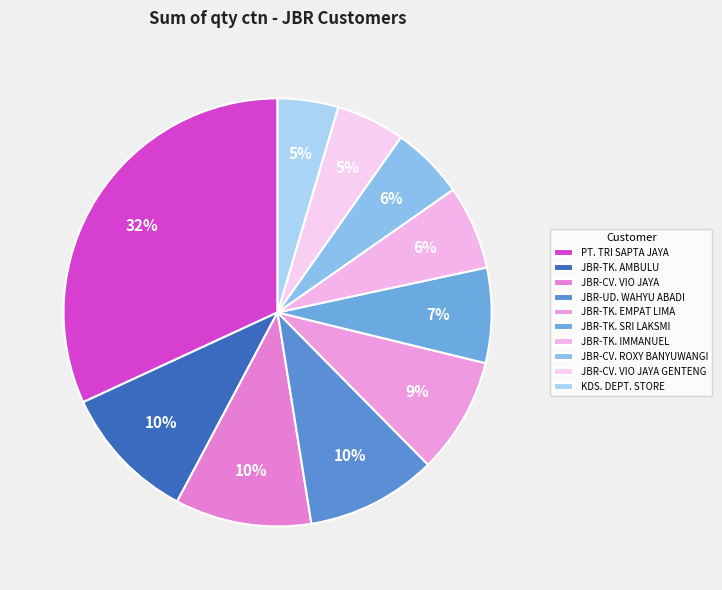

Count the number of slices in the pie.

10